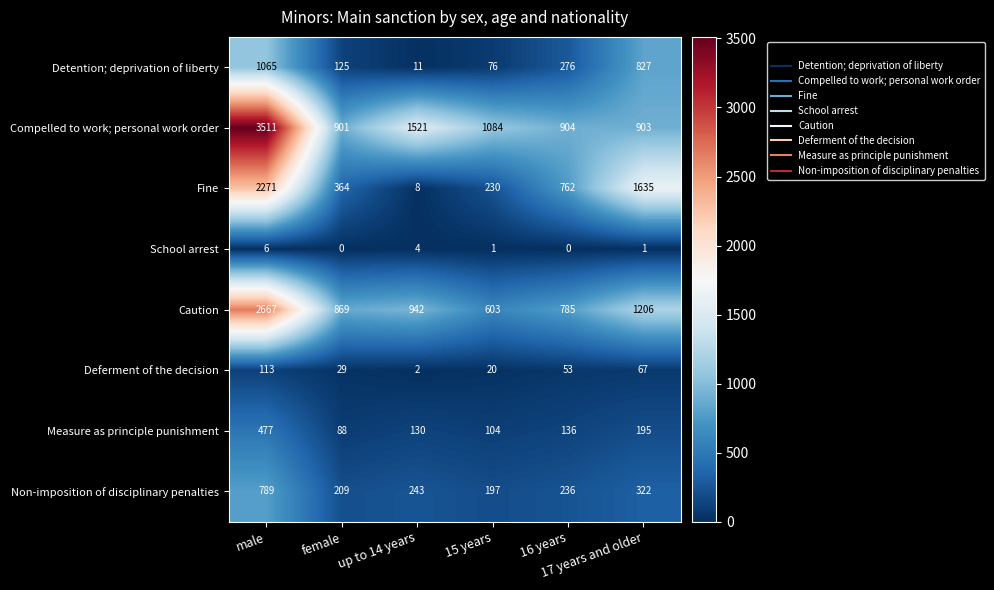

What is the difference between the second highest and minimum values in the Compelled to work; personal work order series?

620